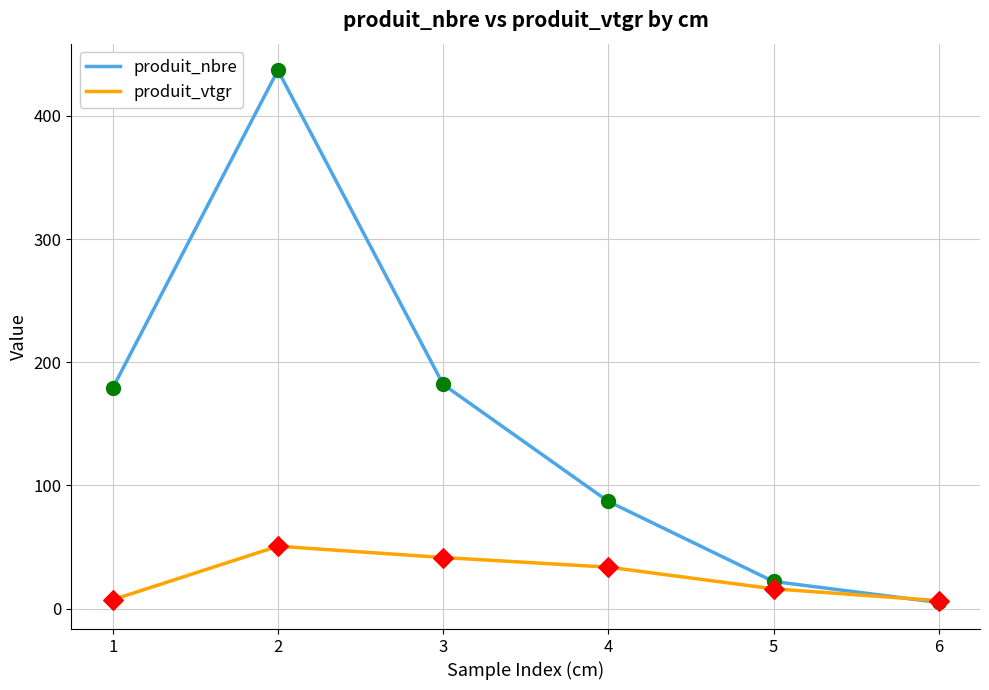

Which series changed the most between 2 and 3?

produit_nbre